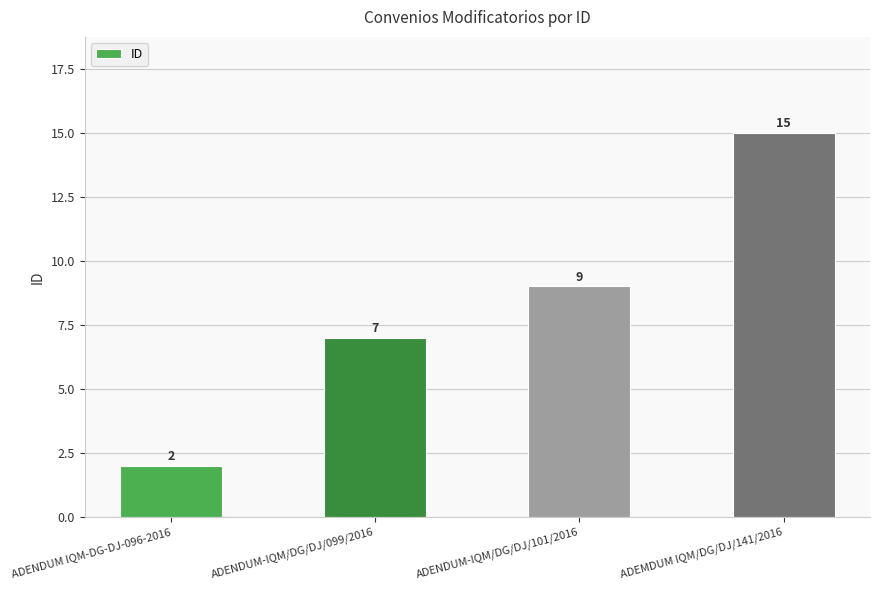

What is the average value?

8